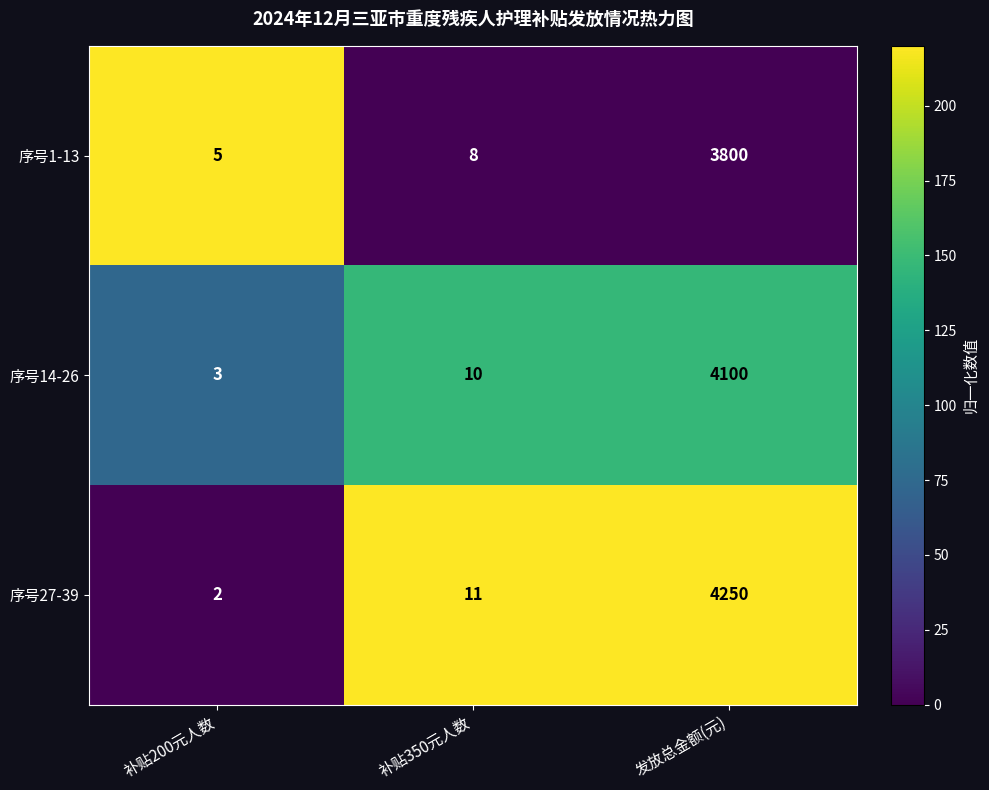

What is the total value across all series at 补贴200元人数?

10